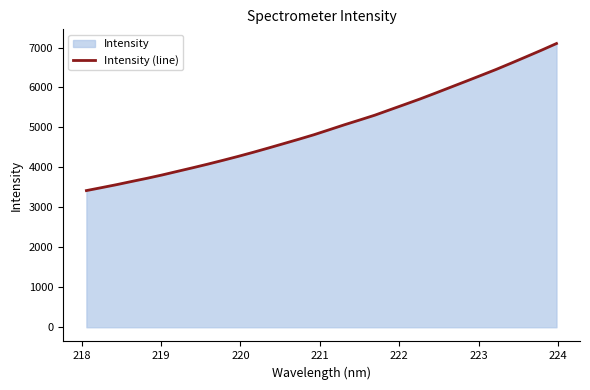

What is the greatest value displayed?

7100.0